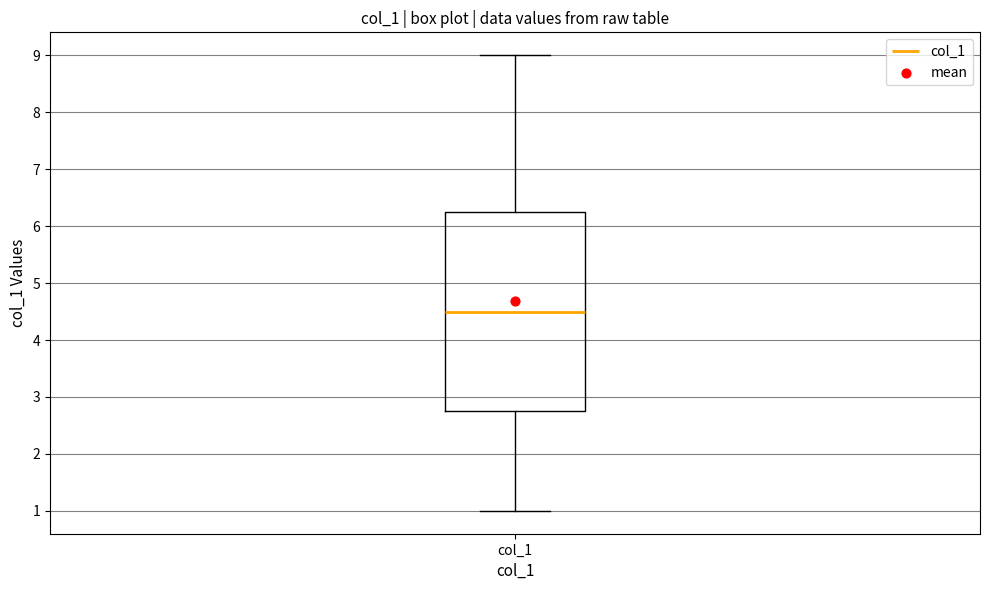

Where does the upper whisker of the box for col_1 end on the y-axis? The values are not printed on the chart, so give them approximately, as read against the axis.

9.0